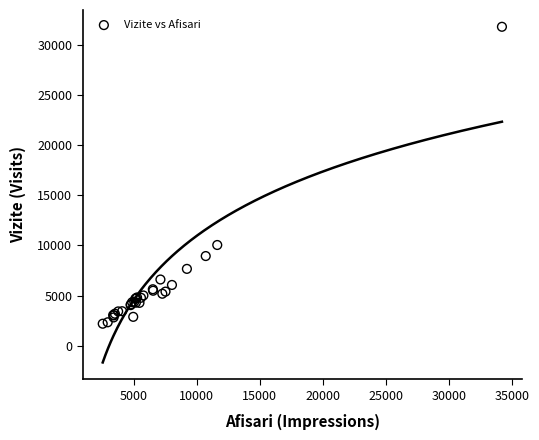

What Y value in the scatter plot is closest to 17007?

10050